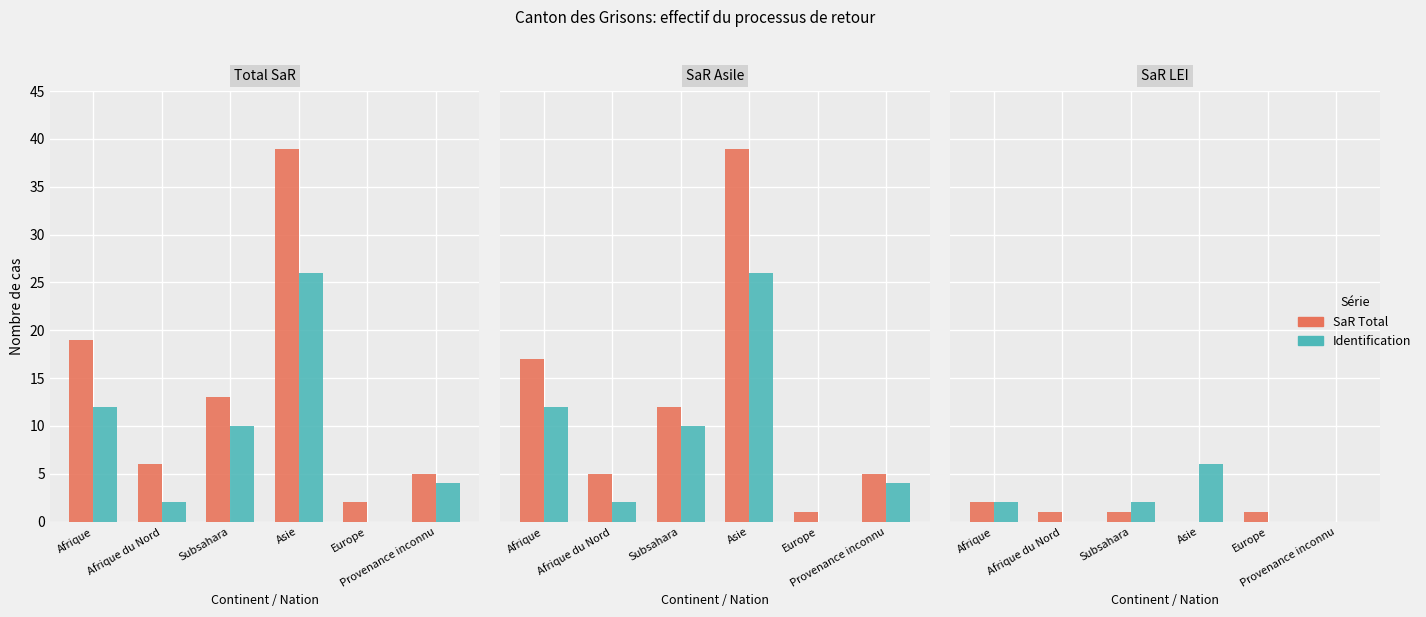

At which label is Total SaR Asile closest to 20?

Afrique